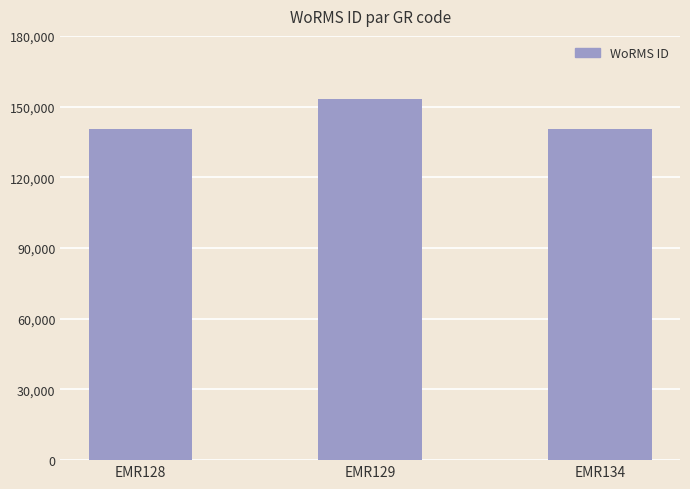

Where is the data nearest to the value 146854?

EMR134